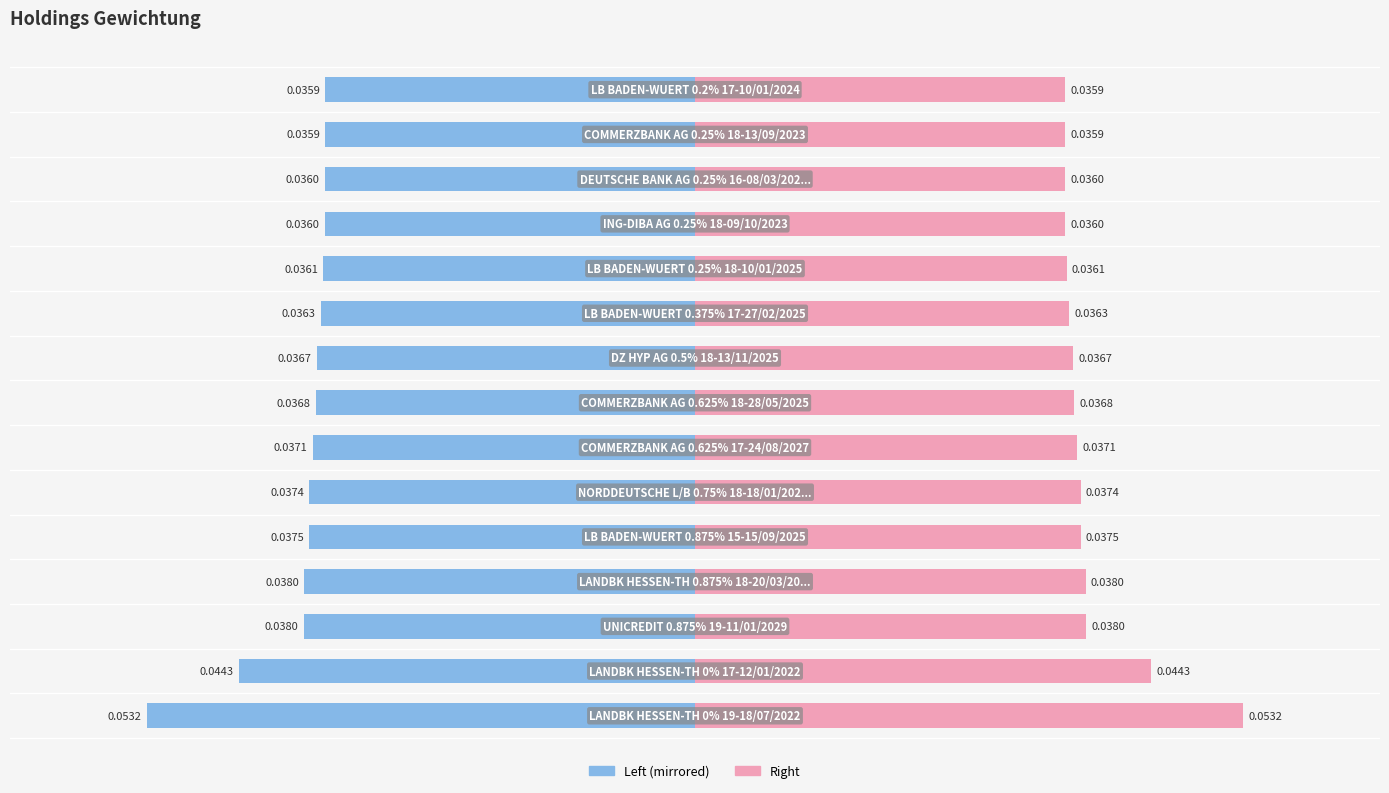

Are the bars grouped side by side (vs. stacked)?

Yes